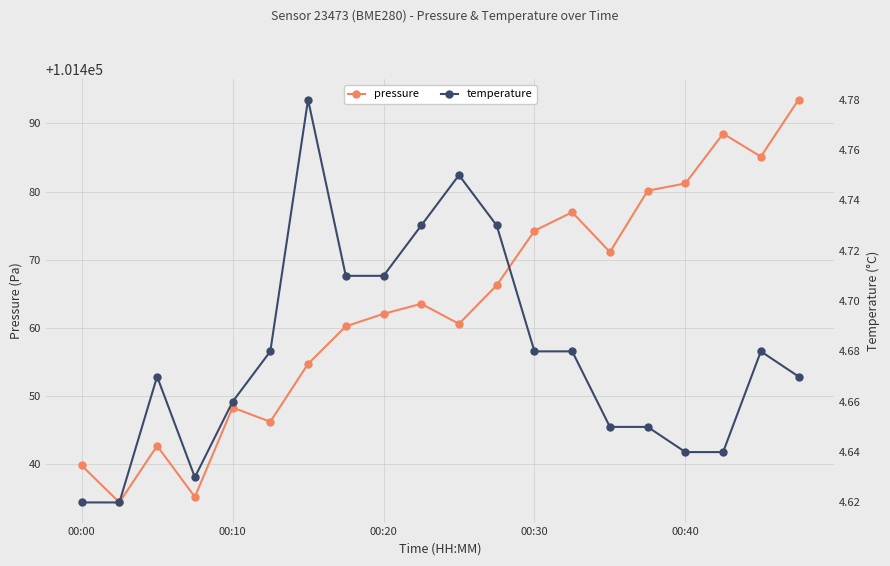

In temperature, how many points are higher than both neighbors (excluding endpoints)?

4